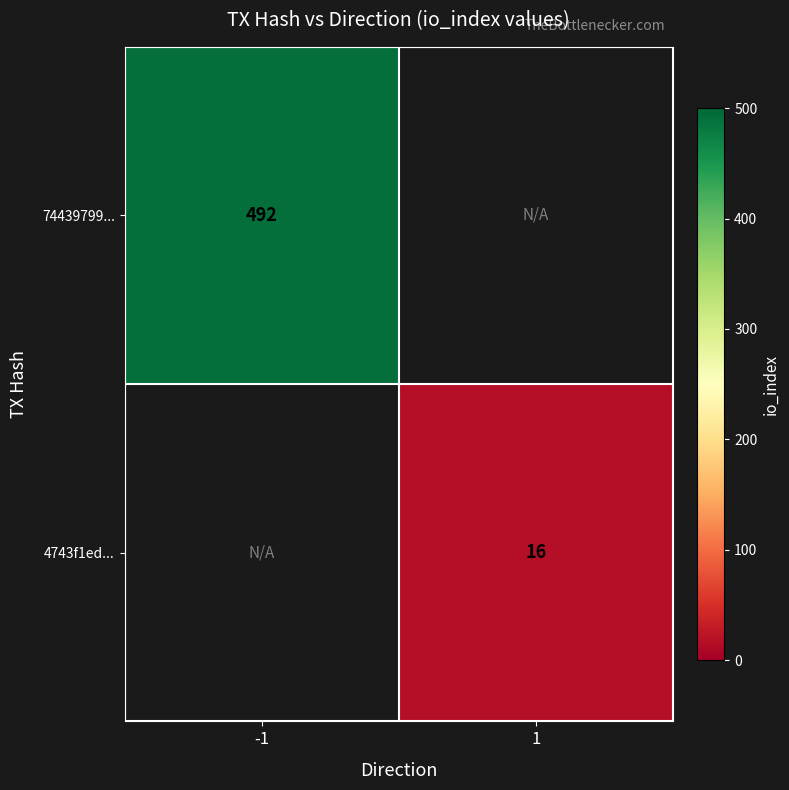

Which category has the highest value across all series?

-1